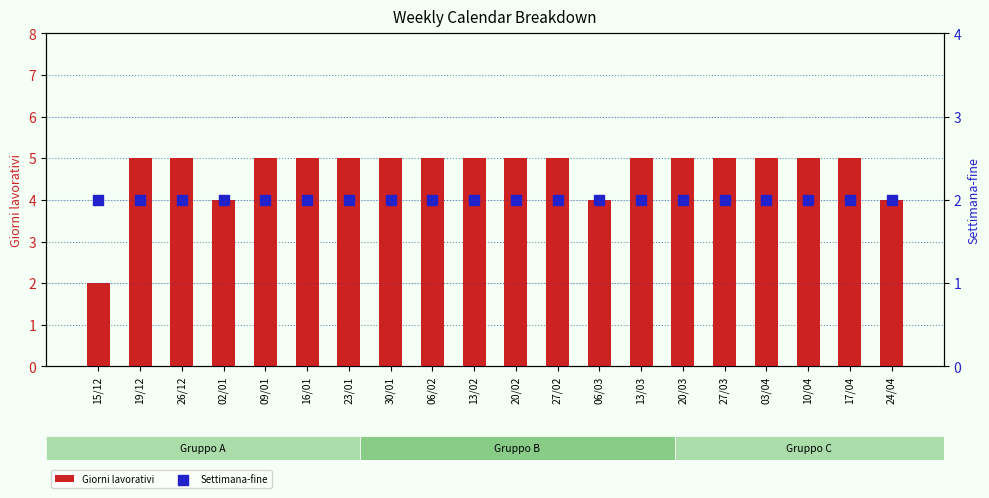

At which category is the sum across all series the highest?

19/12